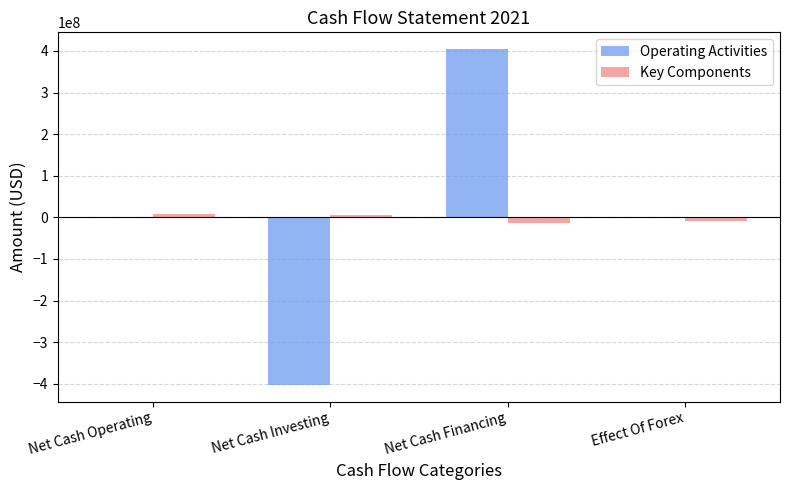

Is the value of Key Components at Effect Of Forex greater than the value of Operating Activities at Net Cash Investing?

Yes